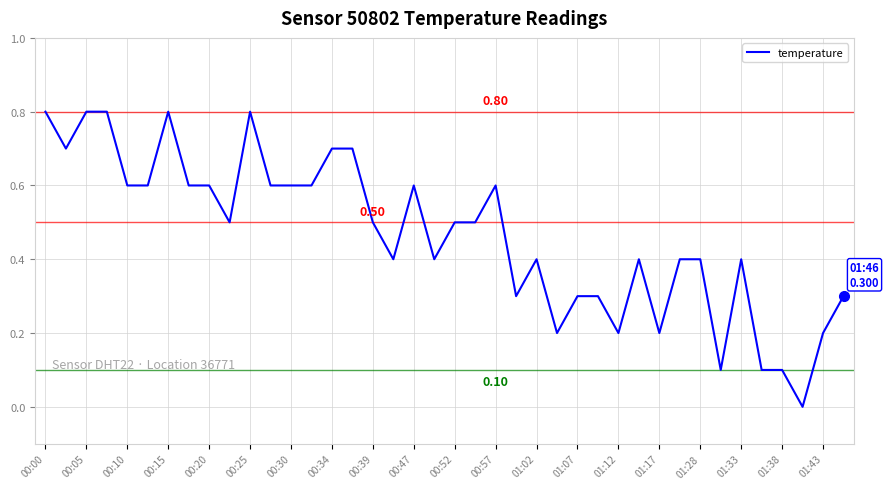

What is the difference between the maximum and minimum values?

0.8